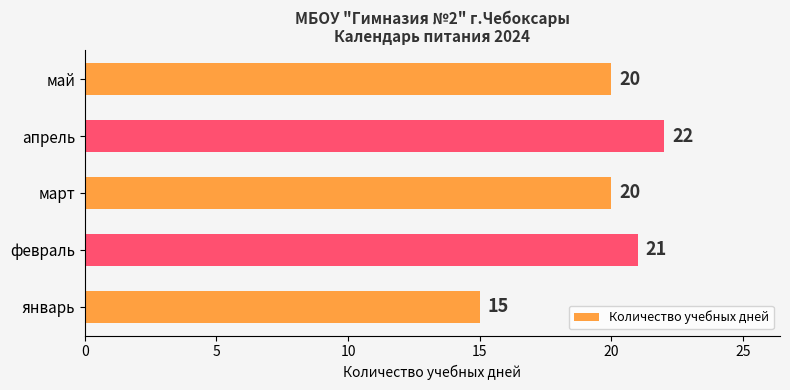

How many values are between 20 and 21?

3